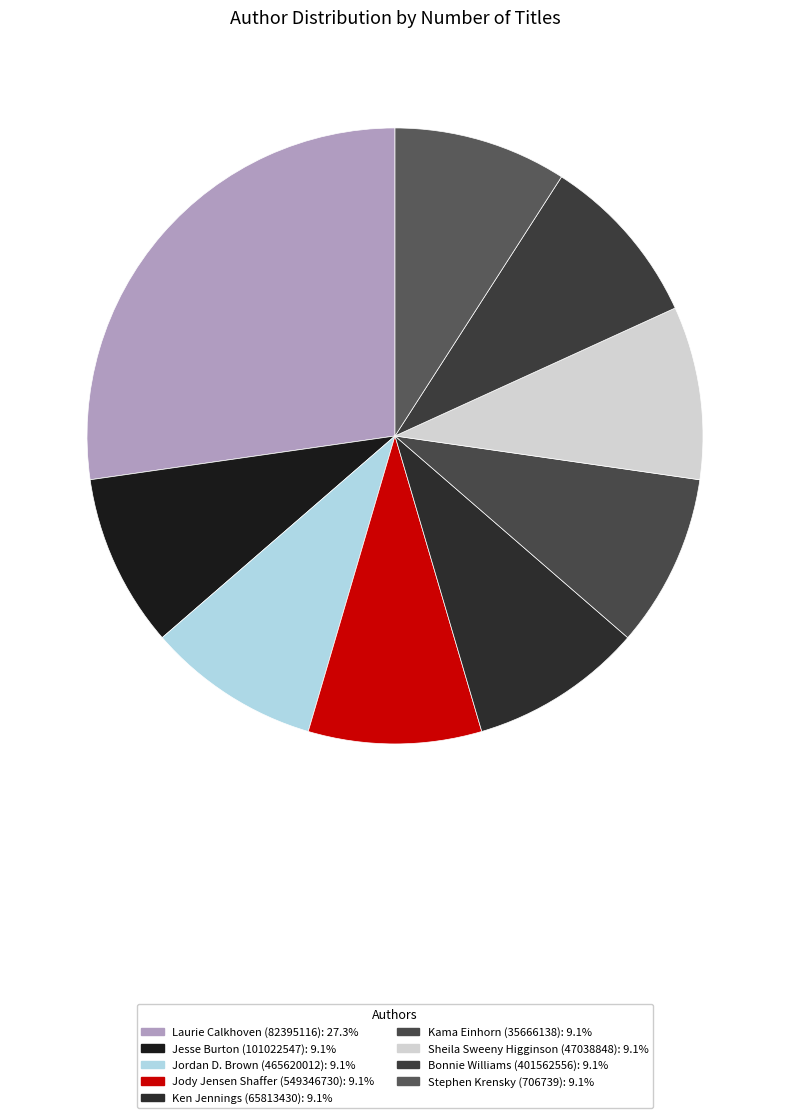

To the nearest percent, what is the average slice percentage?

11%